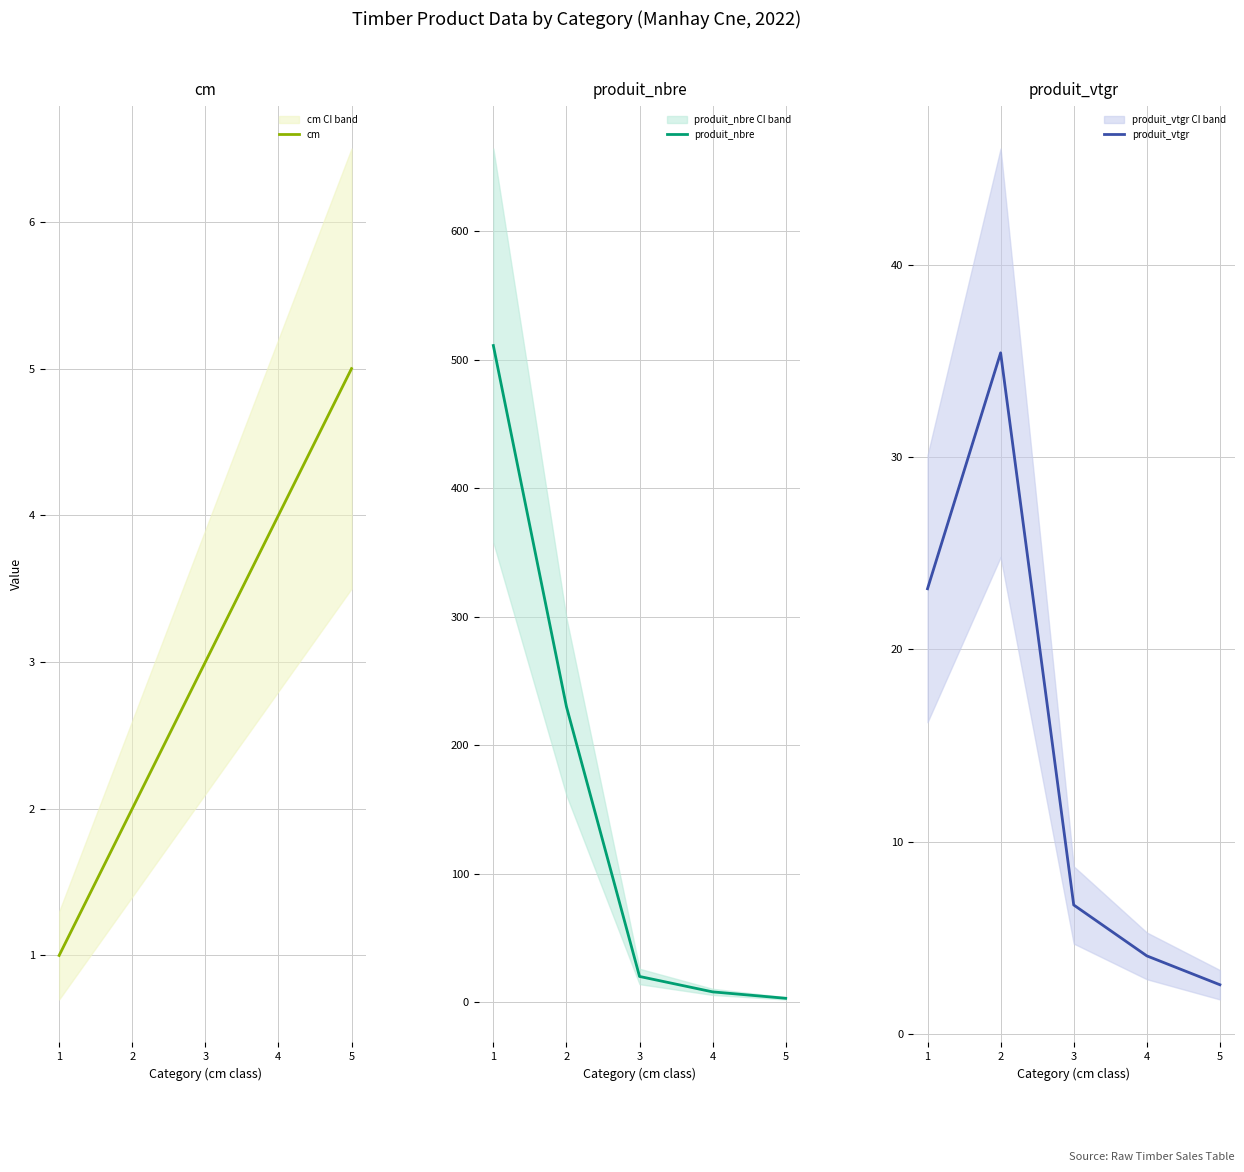

What are all the series names shown in the legend?

cm, produit_nbre, produit_vtgr